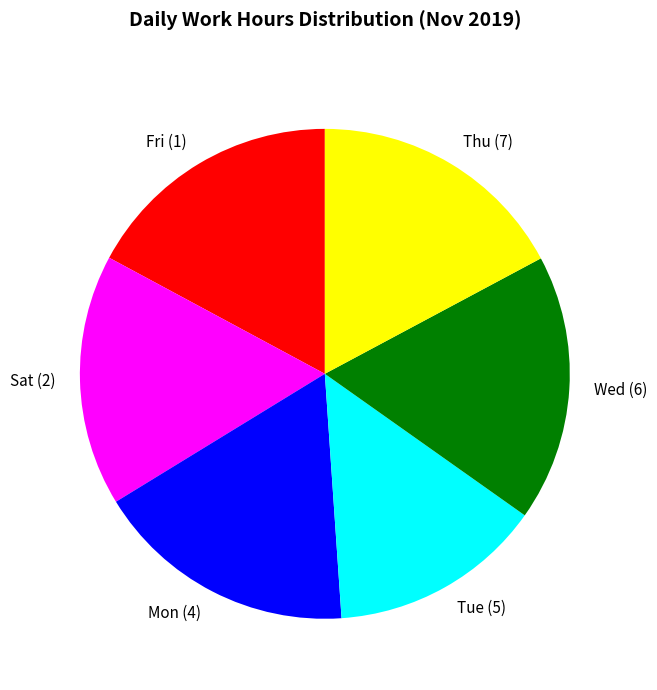

Which slice is the smallest?

Tue (5)